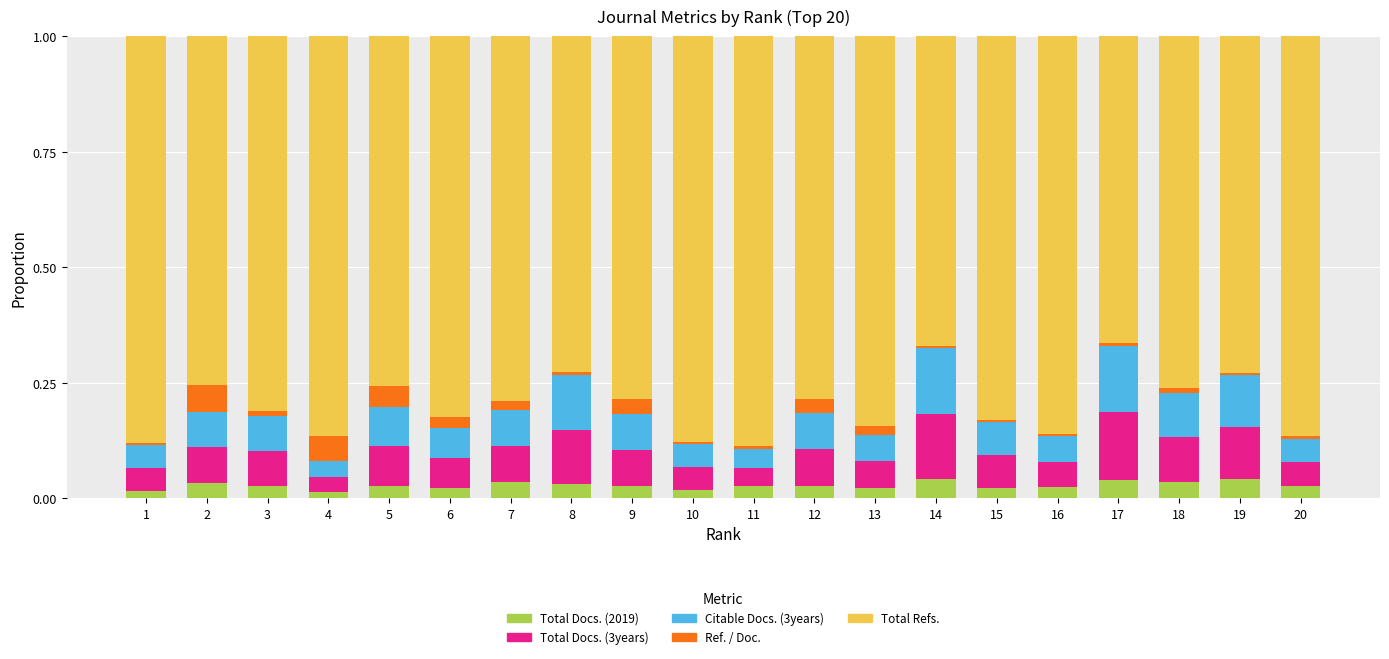

What are all the series names shown in the legend?

Total Docs. (2019), Total Docs. (3years), Citable Docs. (3years), Ref. / Doc., Total Refs.